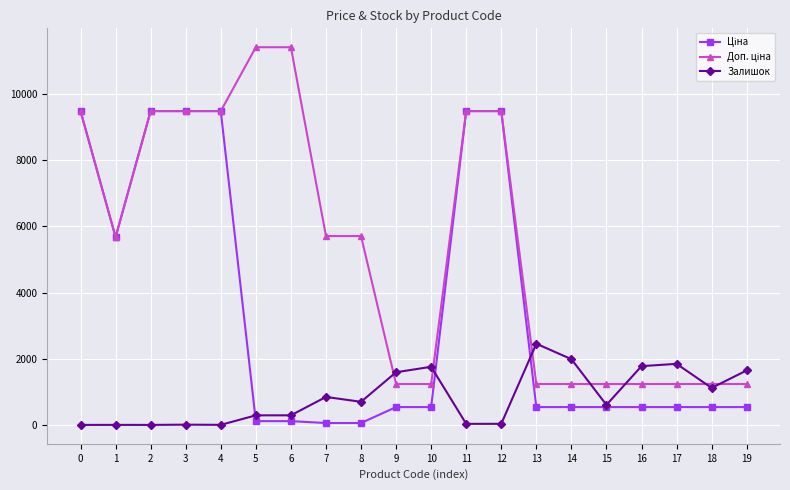

What is the value of the Залишок point at the 20th from the left?

1646.0